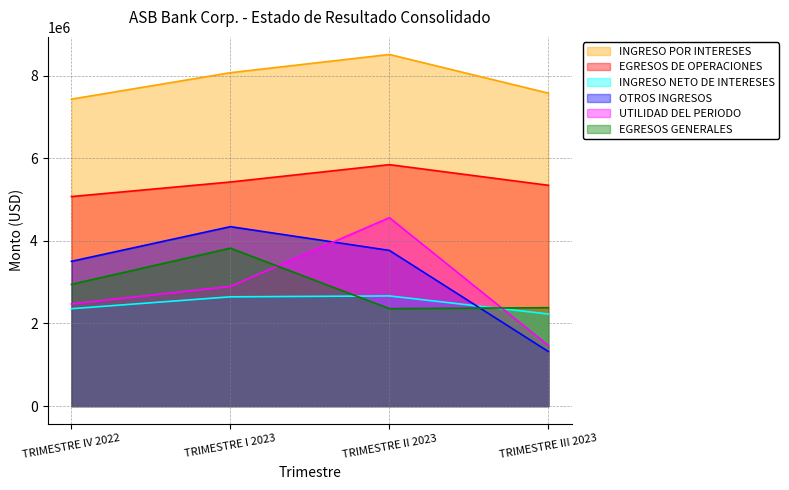

What is the total value across all series at TRIMESTRE IV 2022?

23782013.2